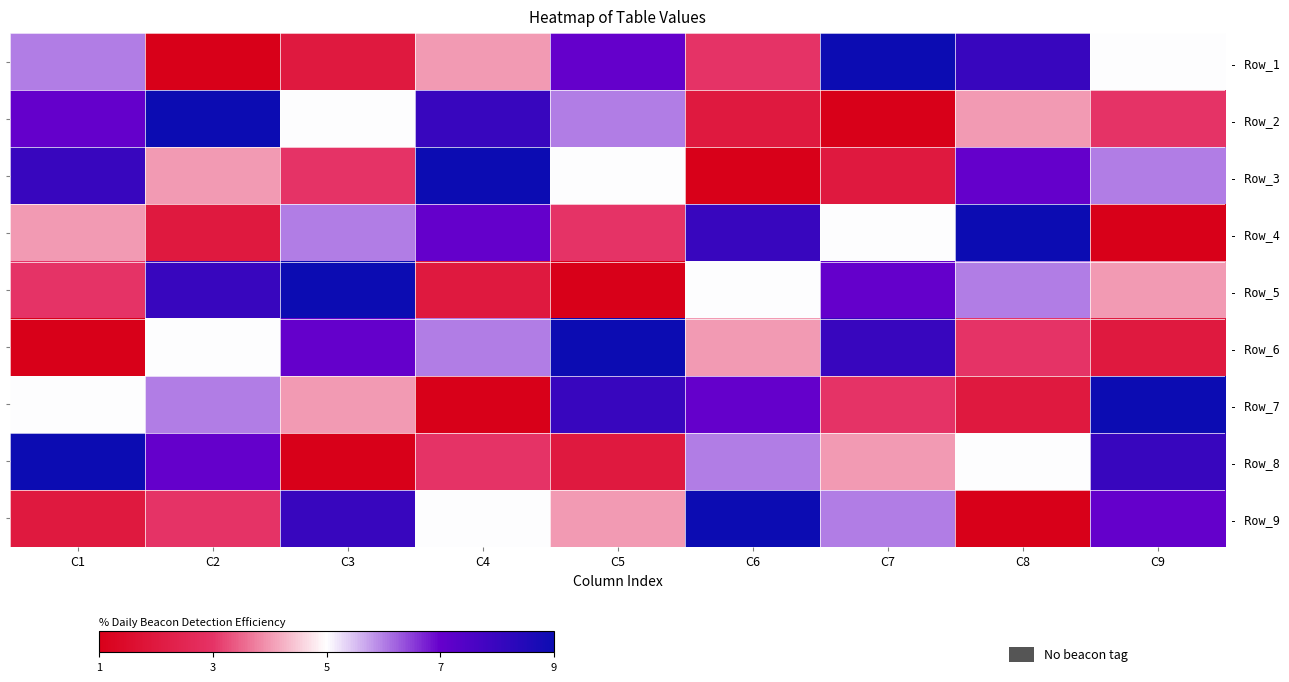

What is the difference between the maximum and second lowest values in the - Row_7 series?

7